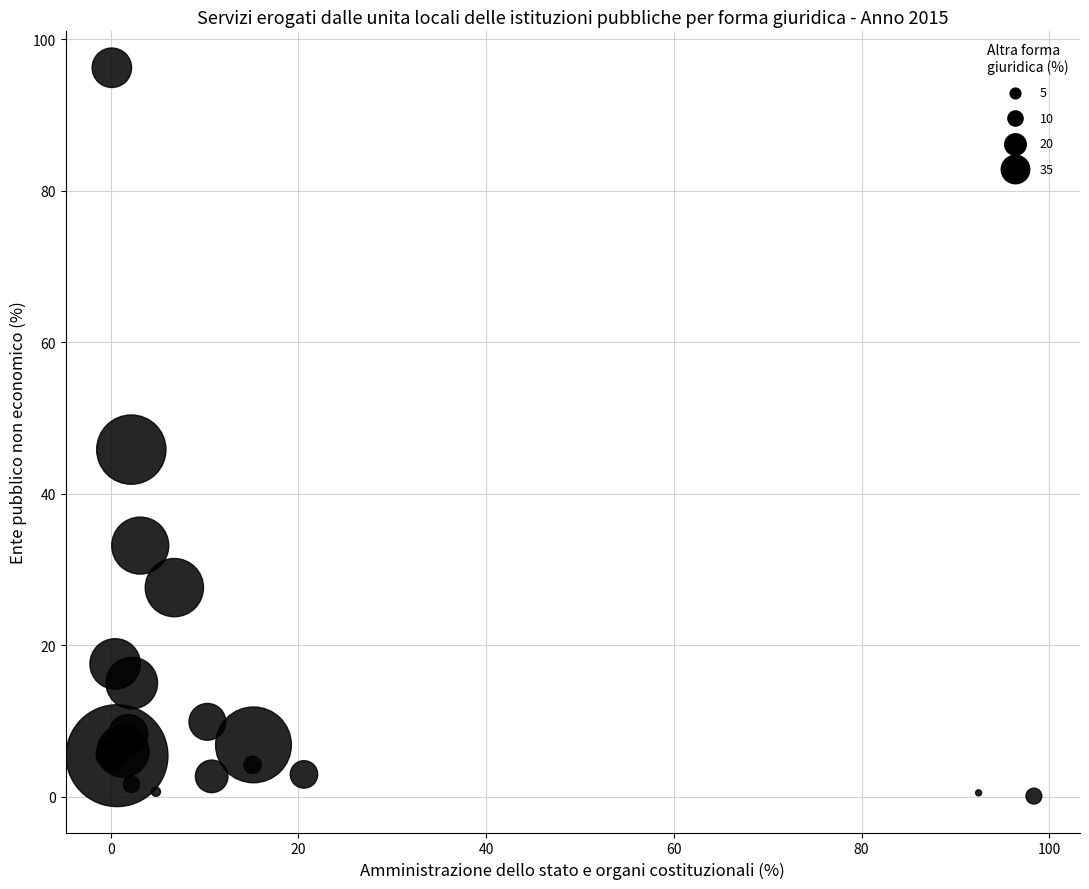

What Y value in the scatter plot is closest to 48?

45.9